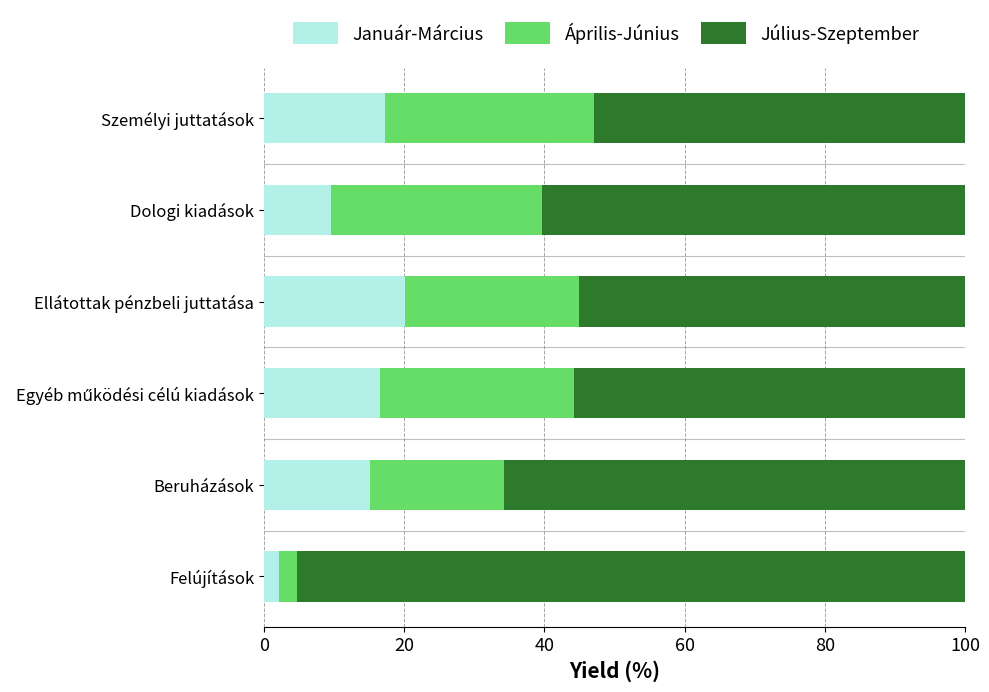

What is the average value of the Január-Március series?

13.5